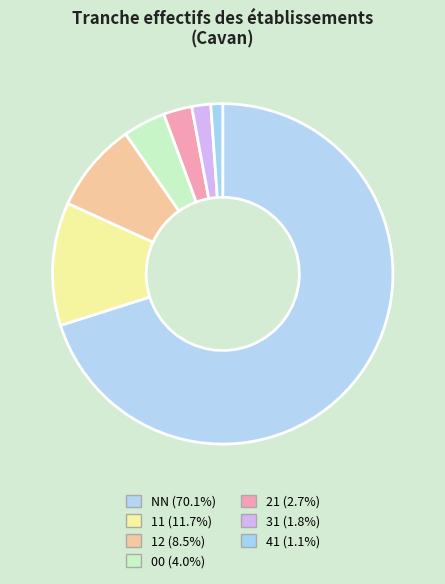

Does 00 account for over 50% of the chart?

No